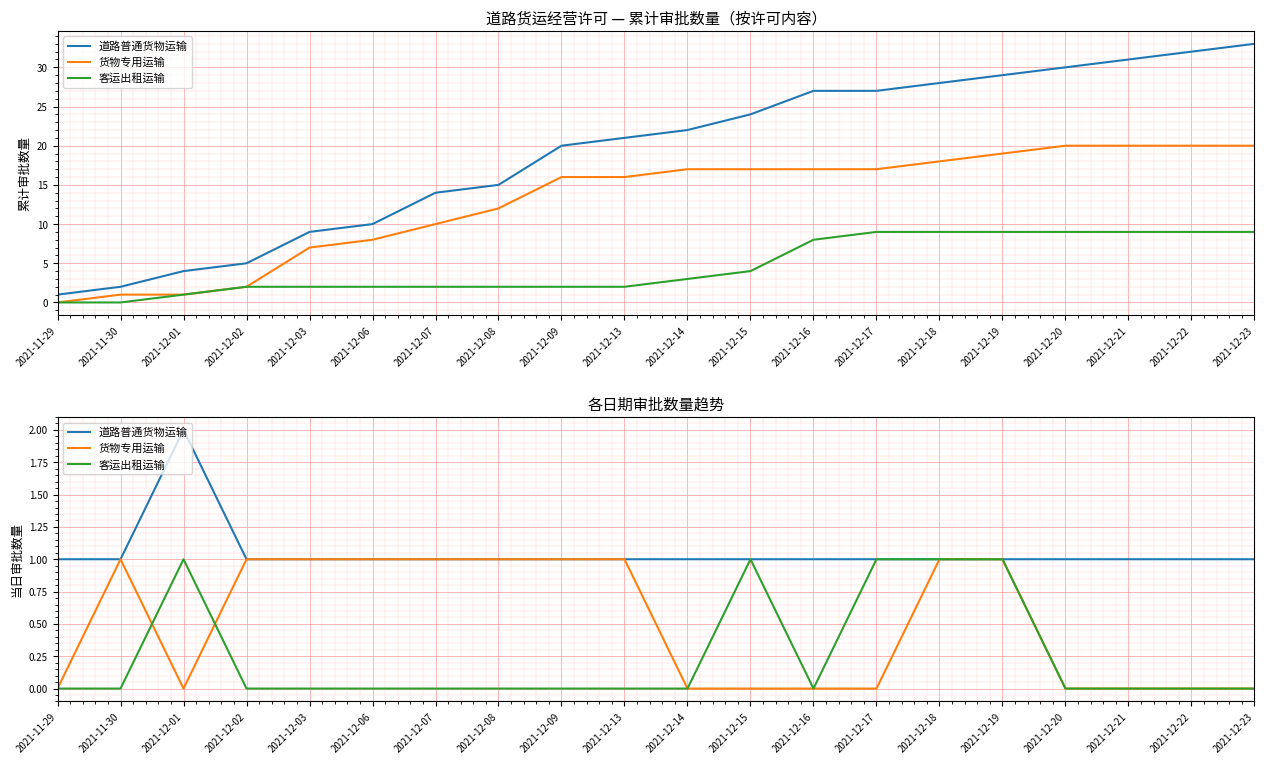

Which has a higher value, 2021-12-13 or 2021-12-14?

2021-12-13